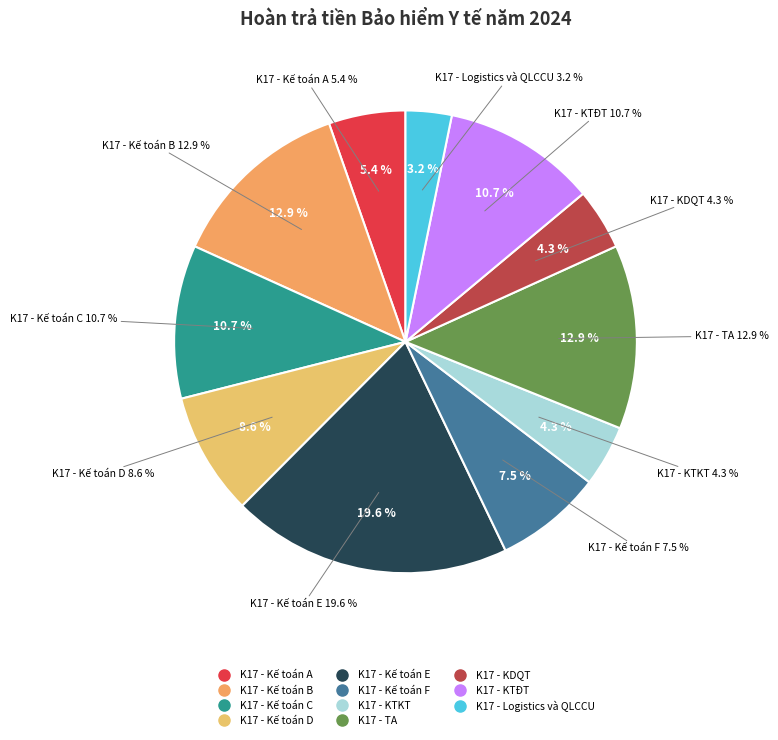

To the nearest percent, what portion does K17 - KDQT represent?

4%